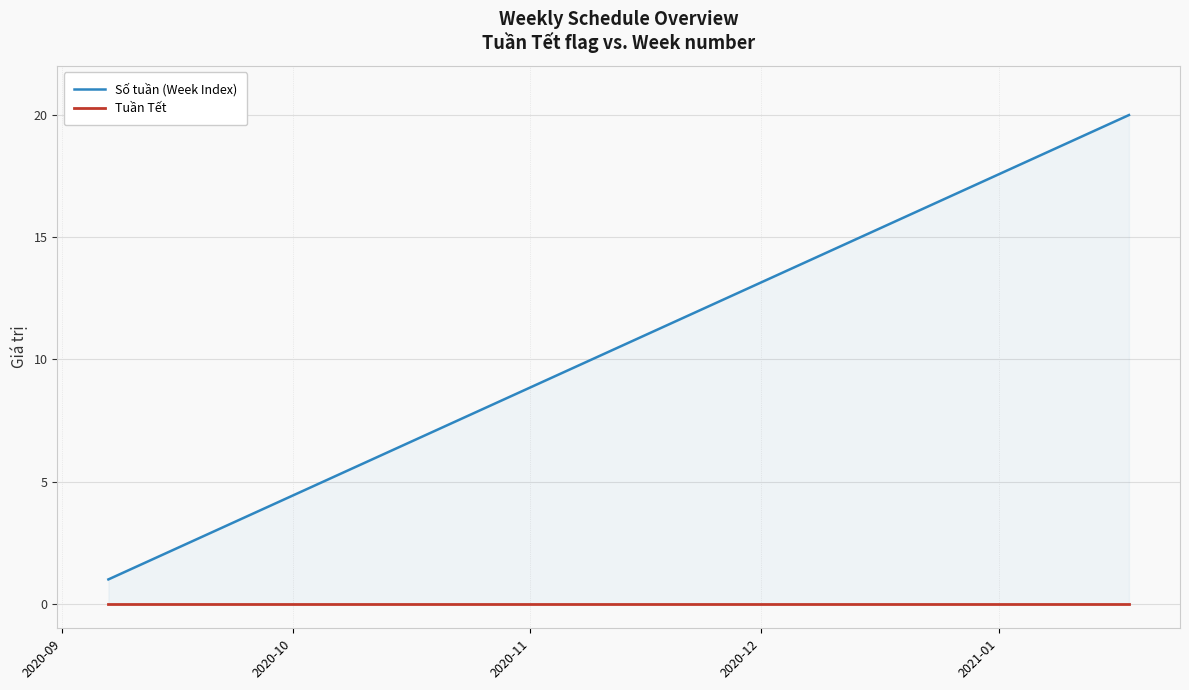

How many lines are shown in the chart?

2